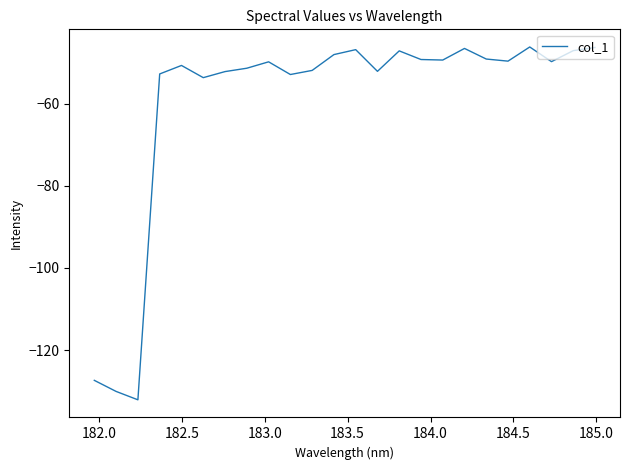

What is the smallest value displayed?

-132.1